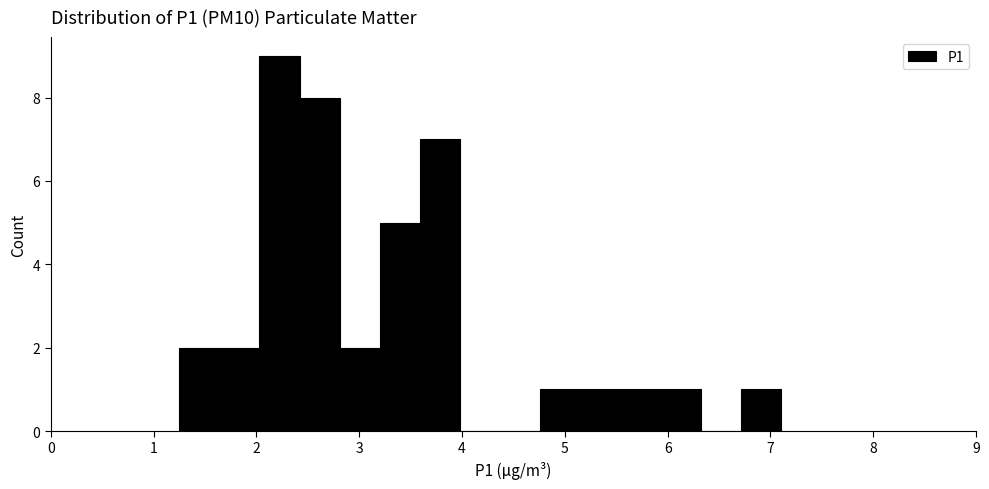

Around what value on the x-axis is the tallest bar? Give the approximate position of its centre, as read against the axis.

2.2